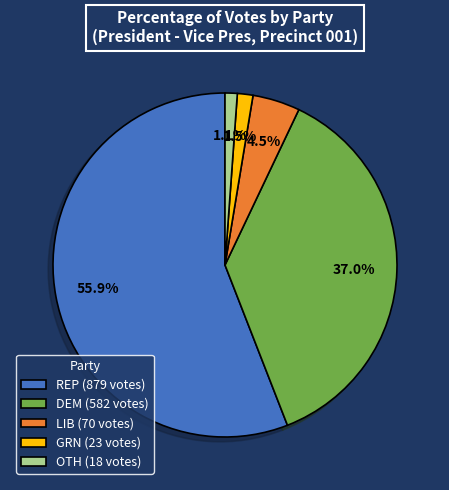

Does any single category account for the majority?

Yes